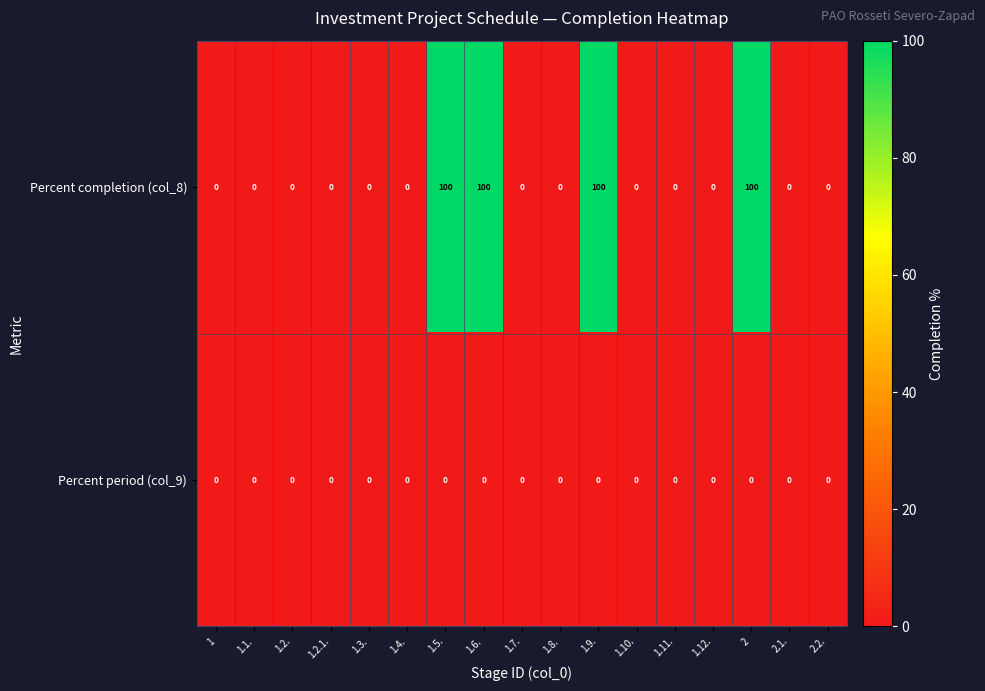

What is the sum of all Percent completion (col_8) values?

400